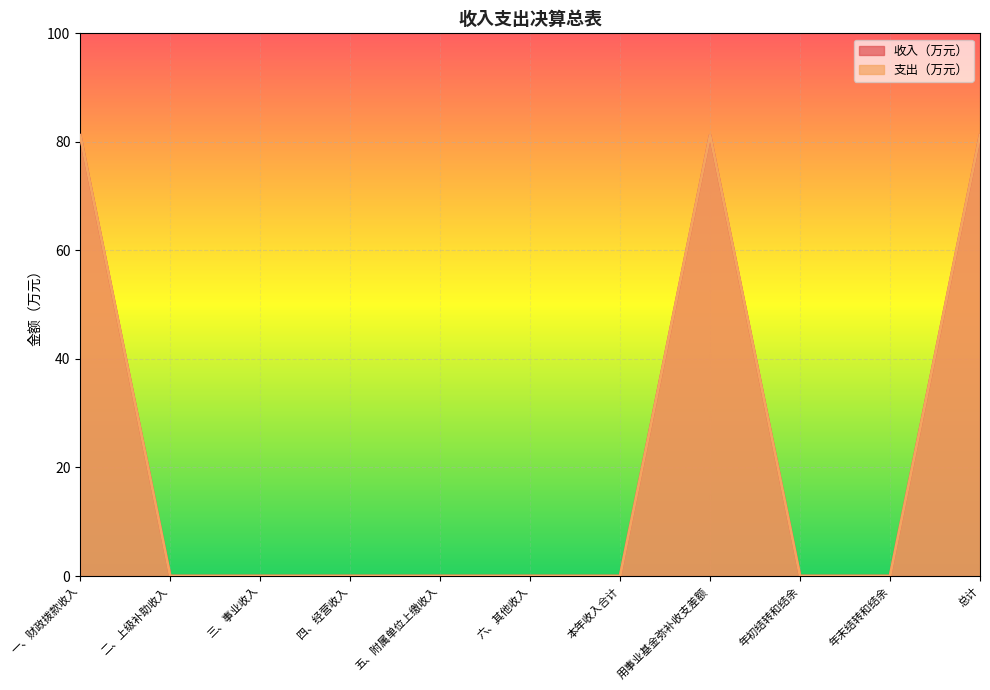

What is the label of the 11th point from the right?

一、财政拨款收入